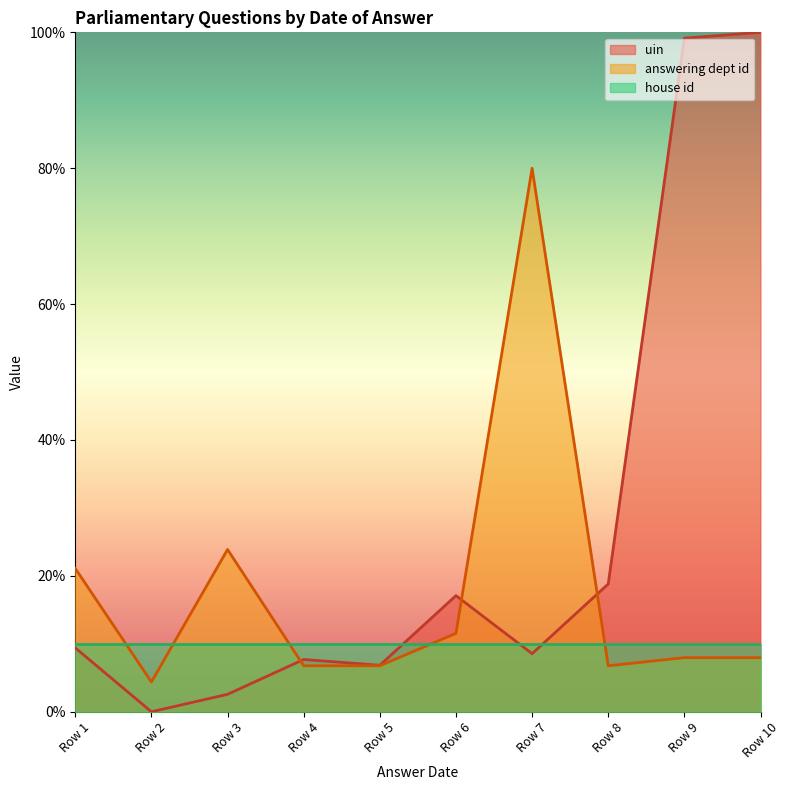

True or false: uin has a value of 10.1 at Row 5.

False